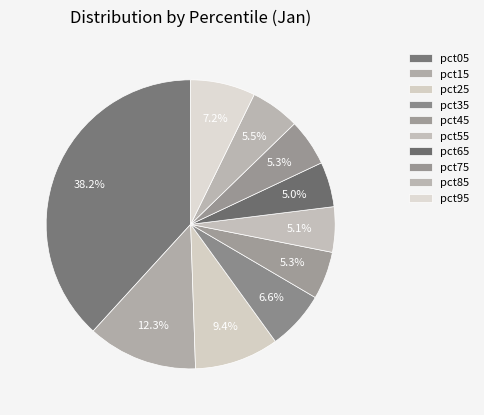

Do pct35 and pct25 together represent more than half of the pie?

No